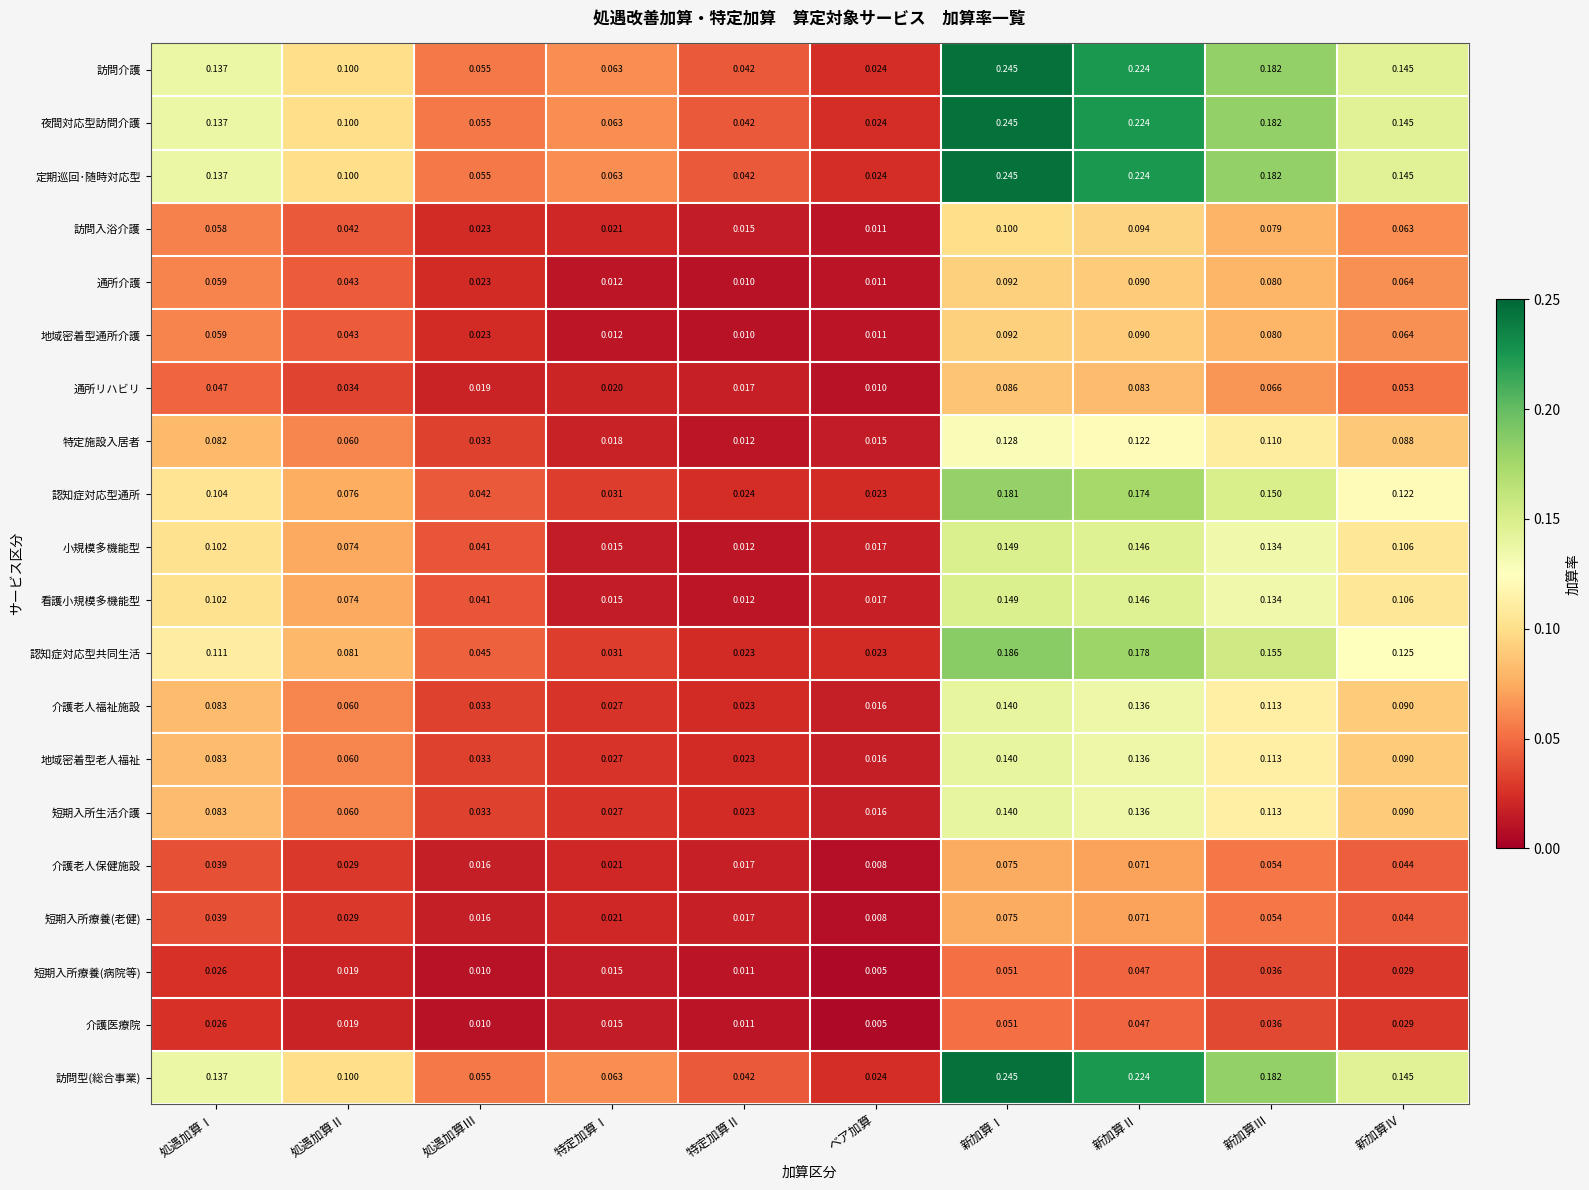

Is the value of 短期入所療養(老健) at 処遇加算Ⅲ greater than the value of 認知症対応型通所 at 特定加算Ⅱ?

No